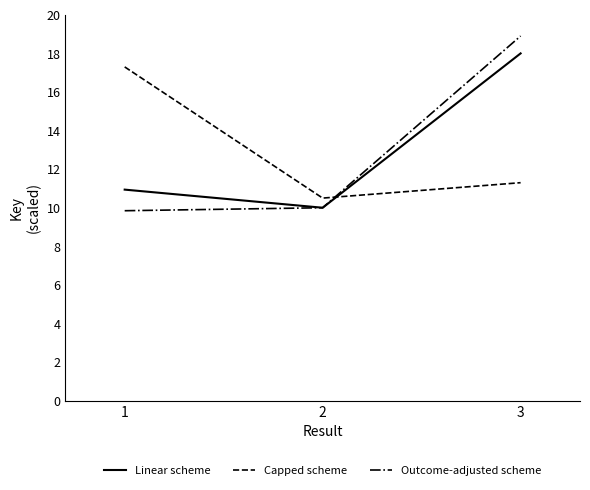

Rank the series at 1 from highest to lowest value.

Capped scheme, Linear scheme, Outcome-adjusted scheme